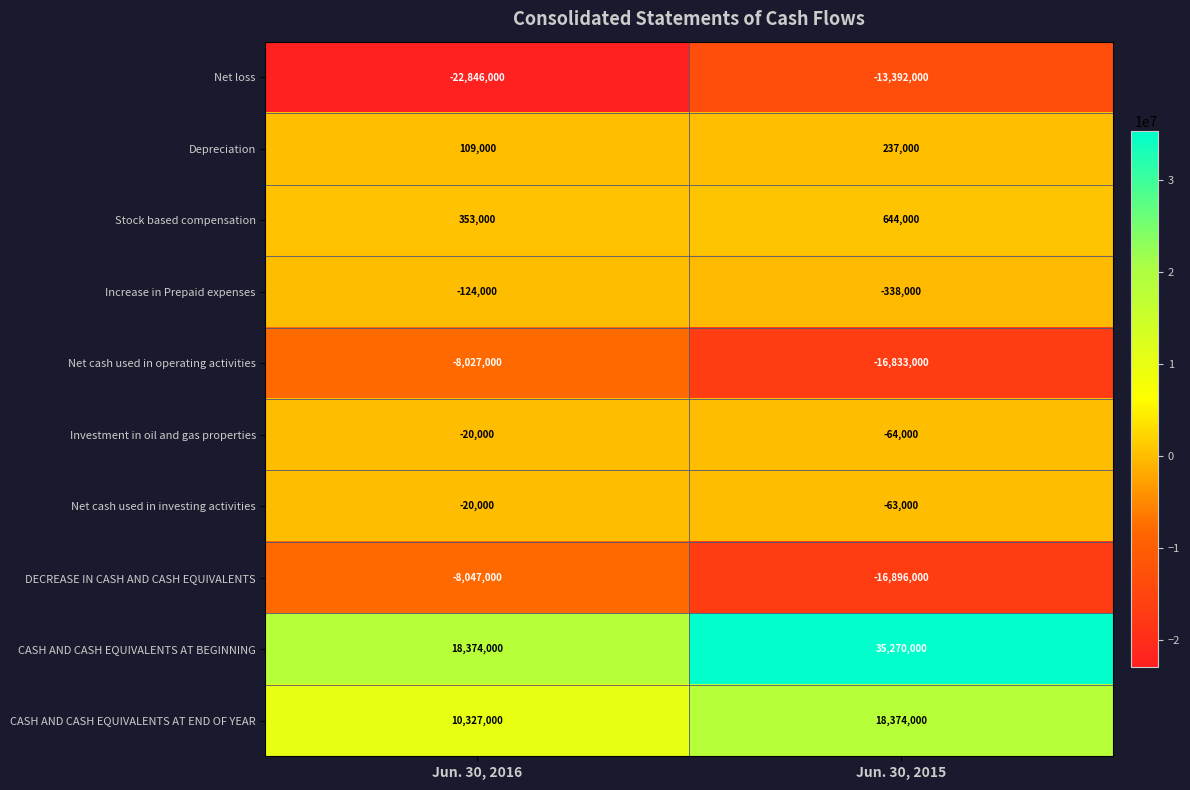

Rank the series at Jun. 30, 2015 from lowest to highest value.

DECREASE IN CASH AND CASH EQUIVALENTS, Net cash used in operating activities, Net loss, Increase in Prepaid expenses, Investment in oil and gas properties, Net cash used in investing activities, Depreciation, Stock based compensation, CASH AND CASH EQUIVALENTS AT END OF YEAR, CASH AND CASH EQUIVALENTS AT BEGINNING